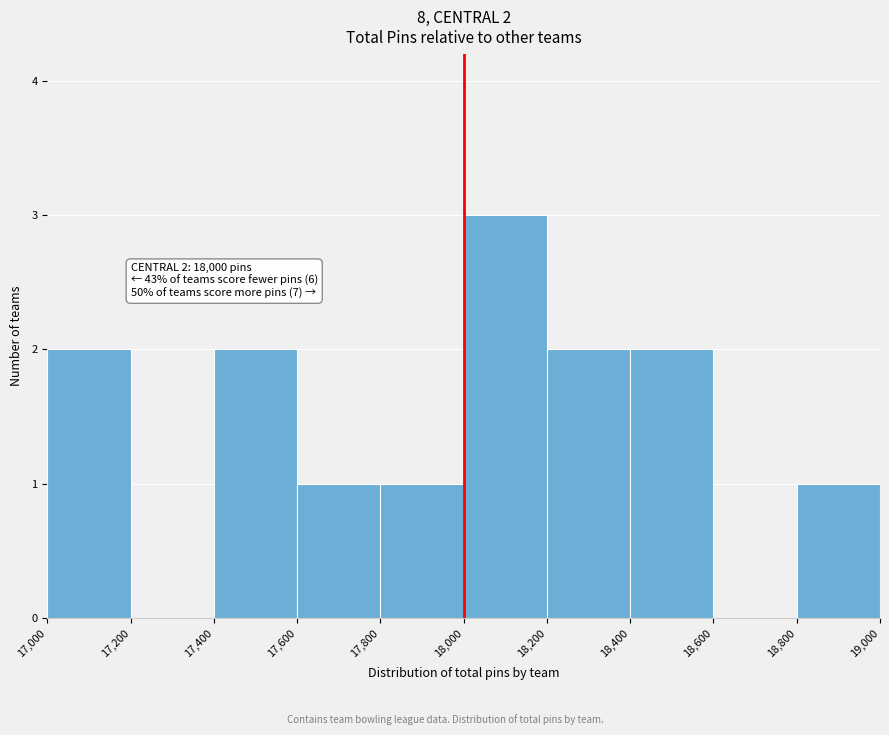

Which range on the x-axis has the tallest bar?

18,000 to 18,200